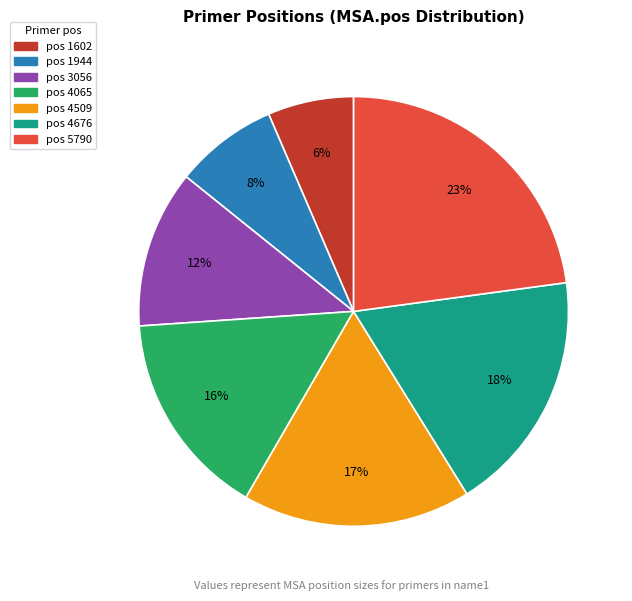

Is there any slice that represents more than half of the pie?

No